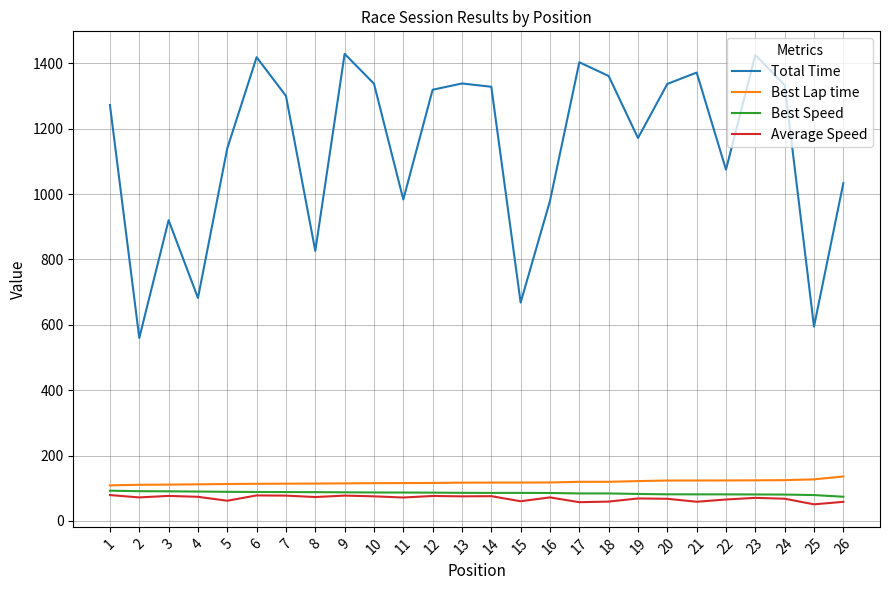

What are all the series names shown in the legend?

Total Time, Best Lap time, Best Speed, Average Speed